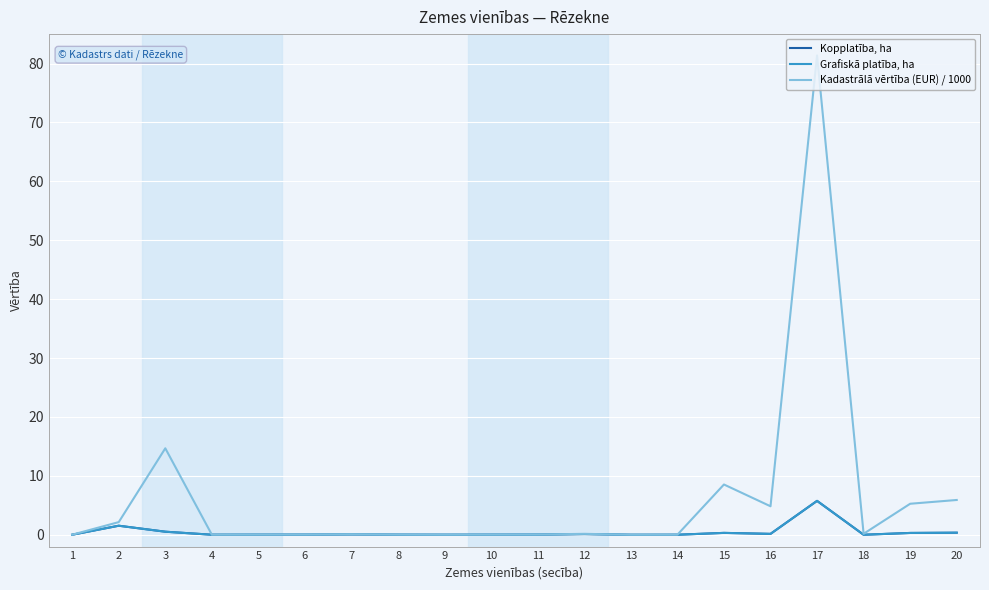

What are all the series names shown in the legend?

Kopplatība, ha, Grafiskā platība, ha, Kadastrālā vērtība (EUR) / 1000